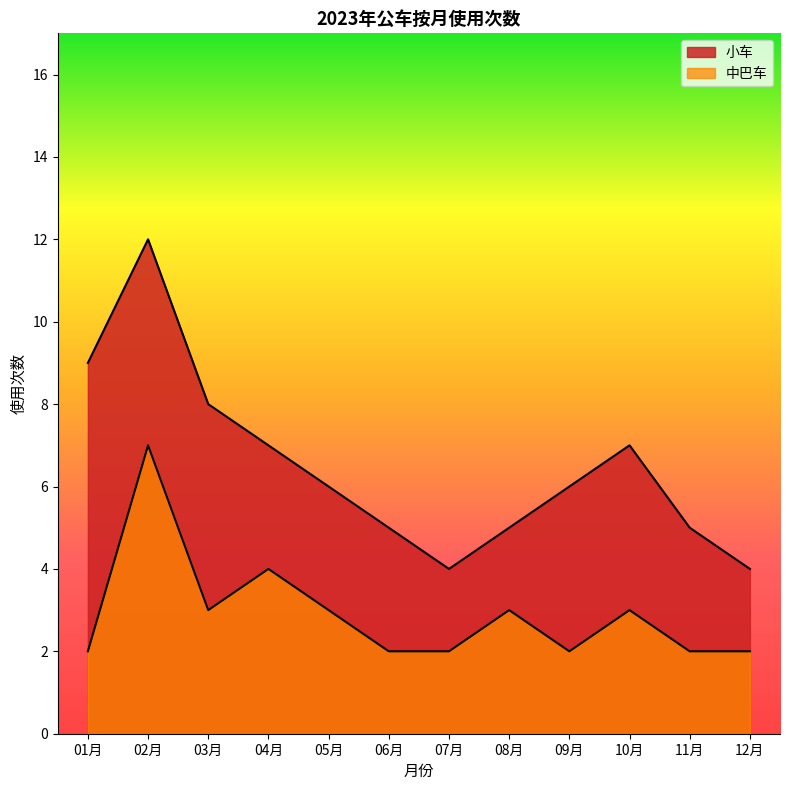

Rank the series by their maximum value, from lowest to highest.

小车, 中巴车